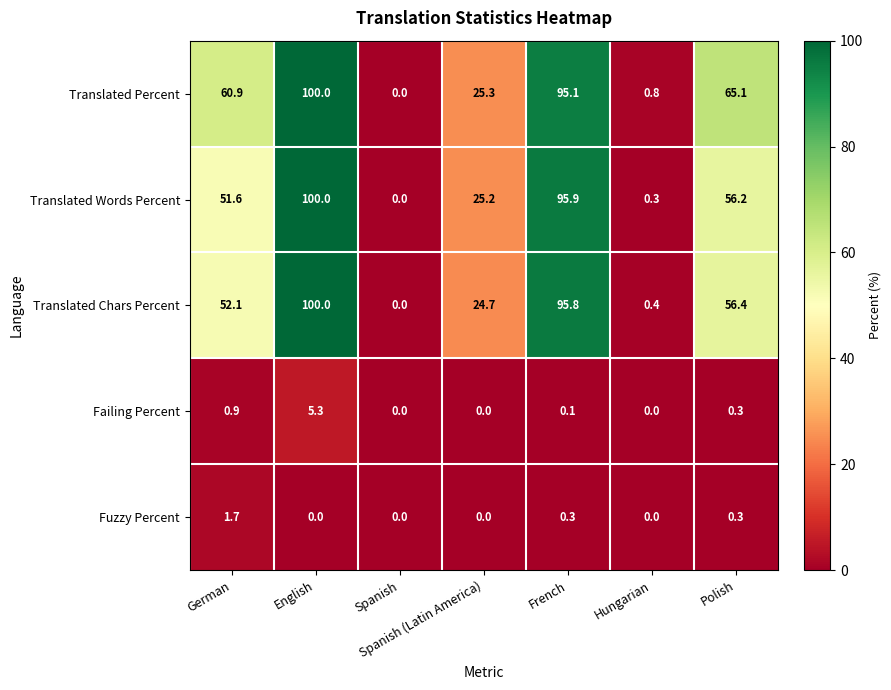

Count the number of categories in the chart.

7